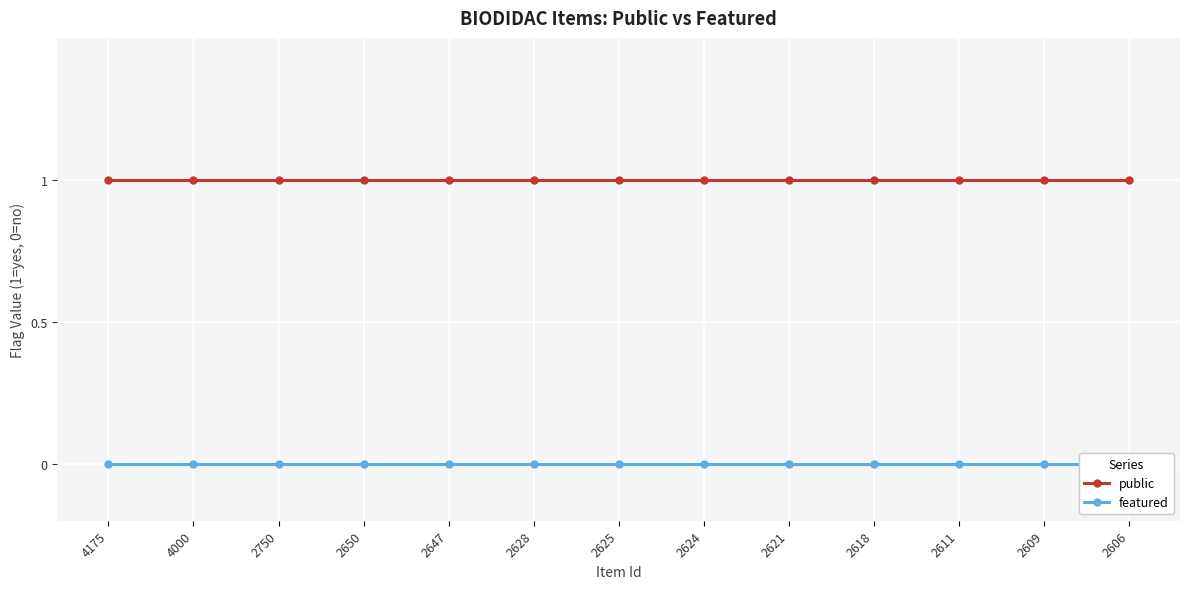

What is the minimum value for public?

1